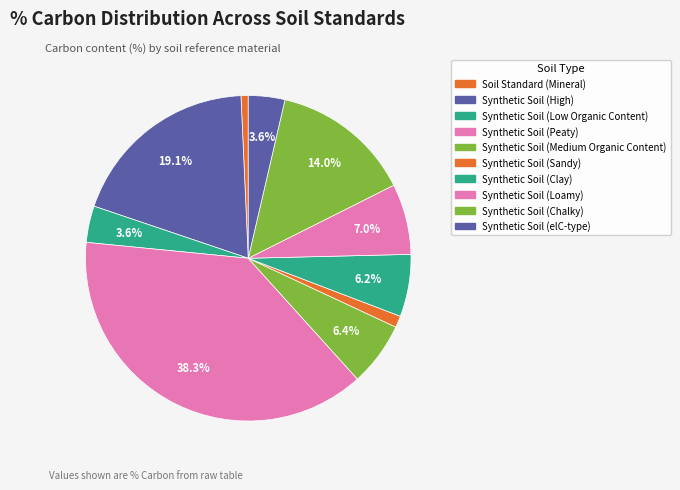

Count the number of slices in the pie.

10